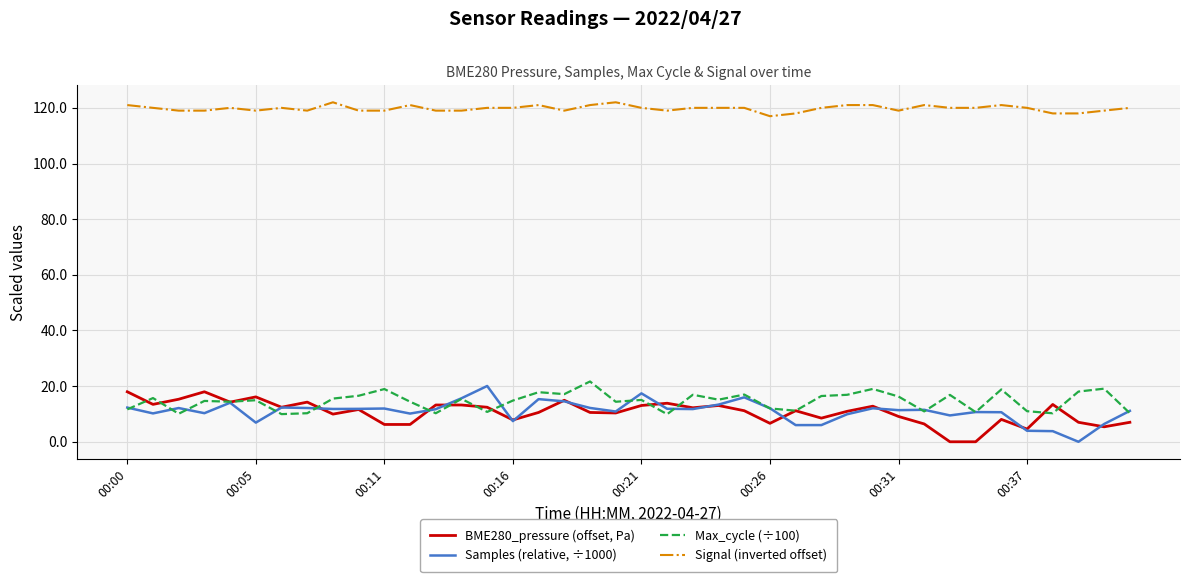

True or false: BME280_pressure (offset, Pa) and Signal (inverted offset) cross at least once.

False